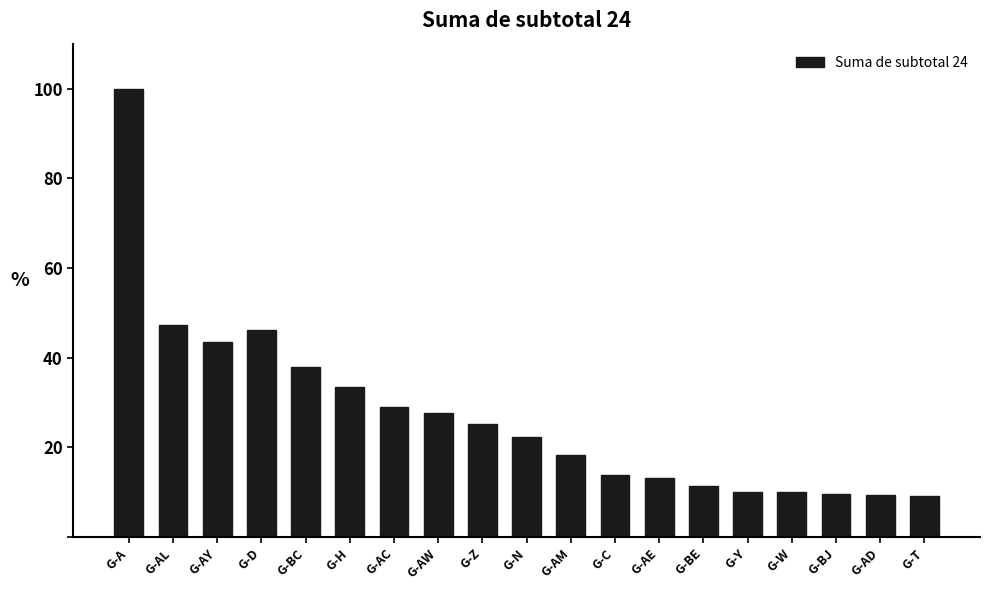

Which label corresponds to the largest value in the chart?

G-A